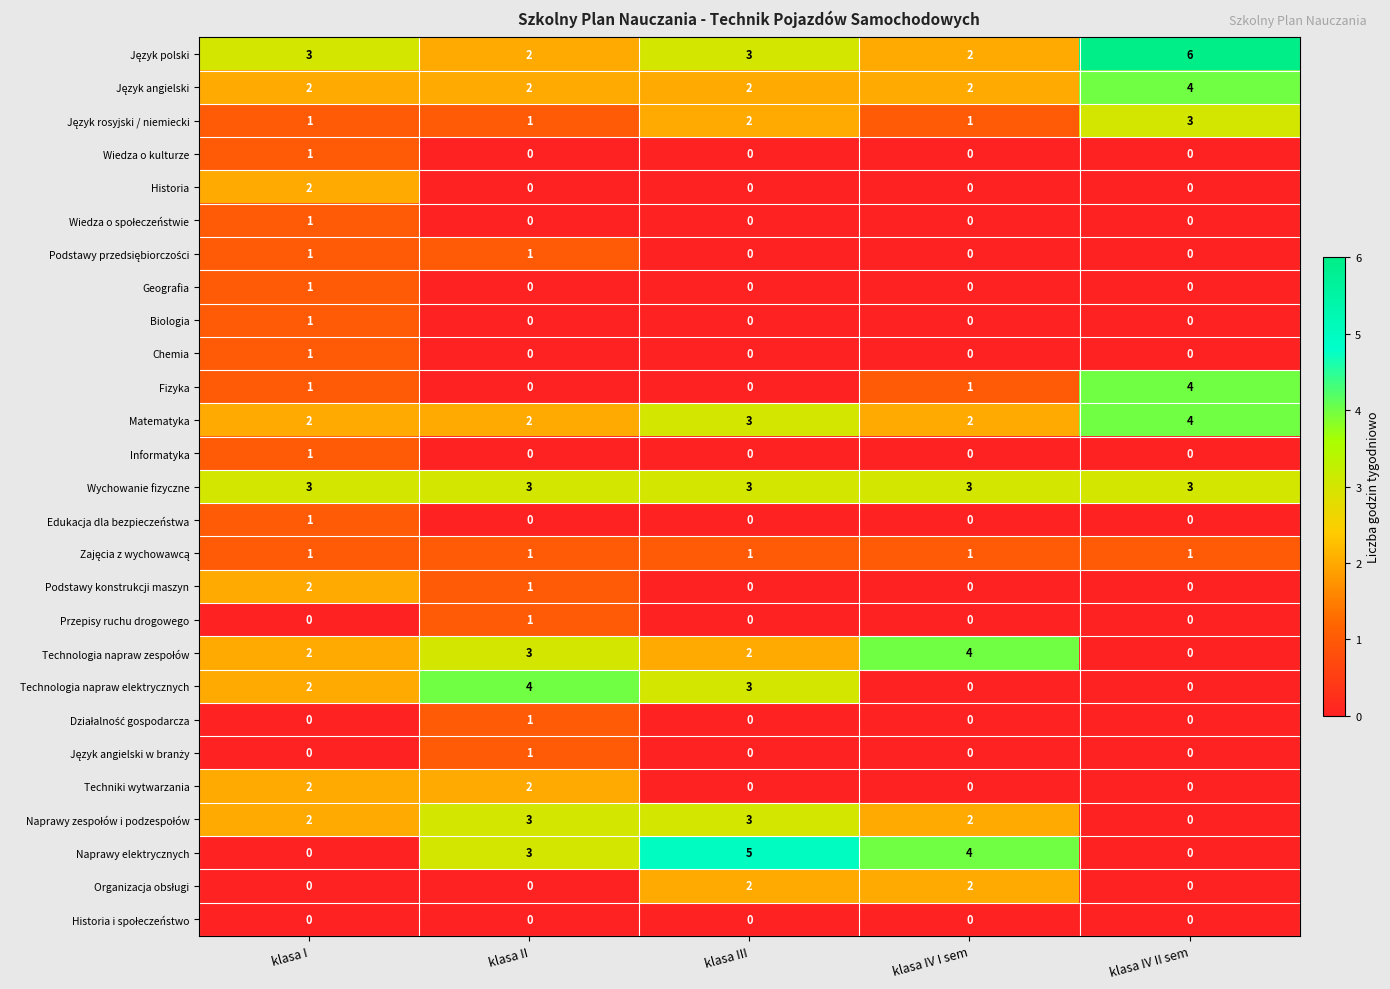

Which series has the widest spread of values?

Naprawy elektrycznych